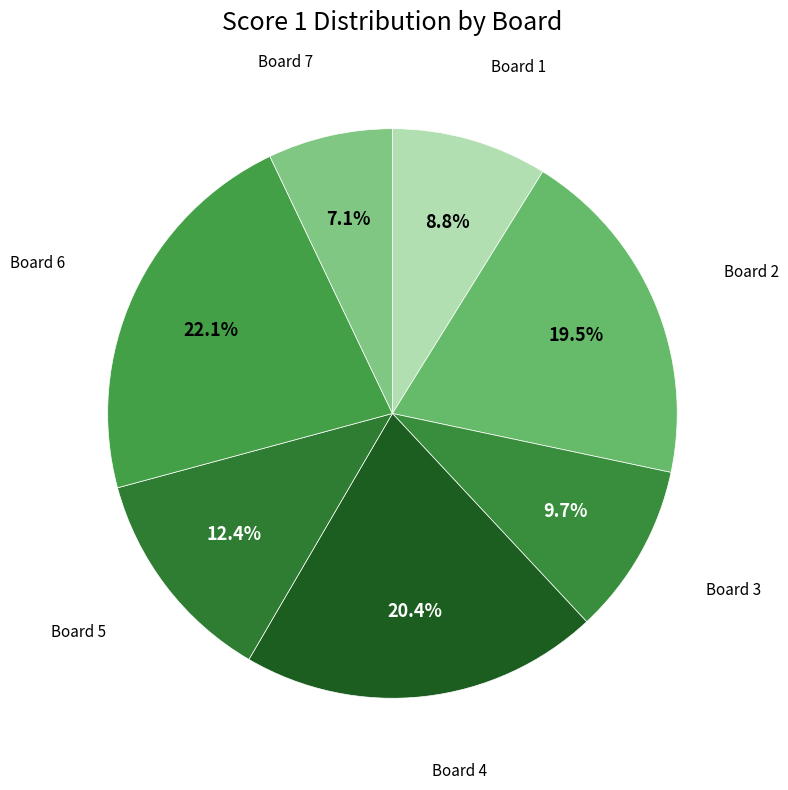

How many slices are in this pie chart?

7